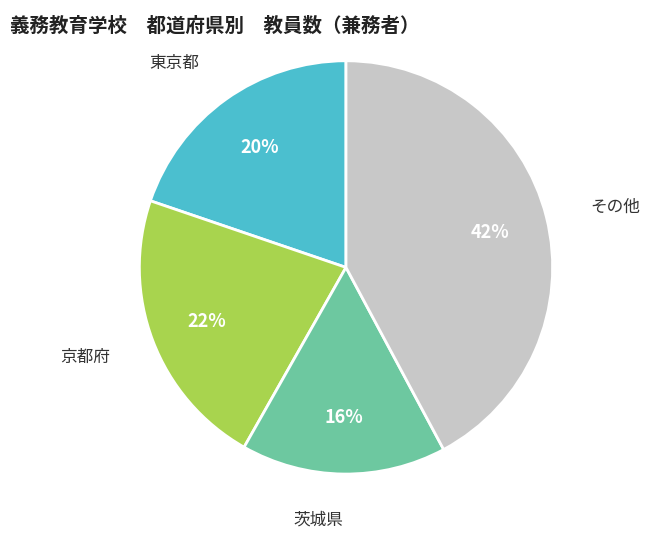

Does any single category account for the majority?

No